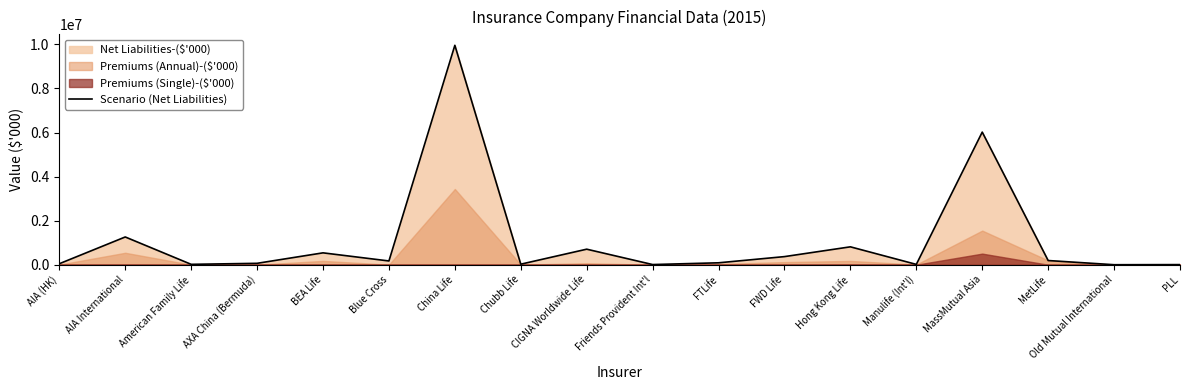

What is the difference between the maximum and minimum values?

9959885